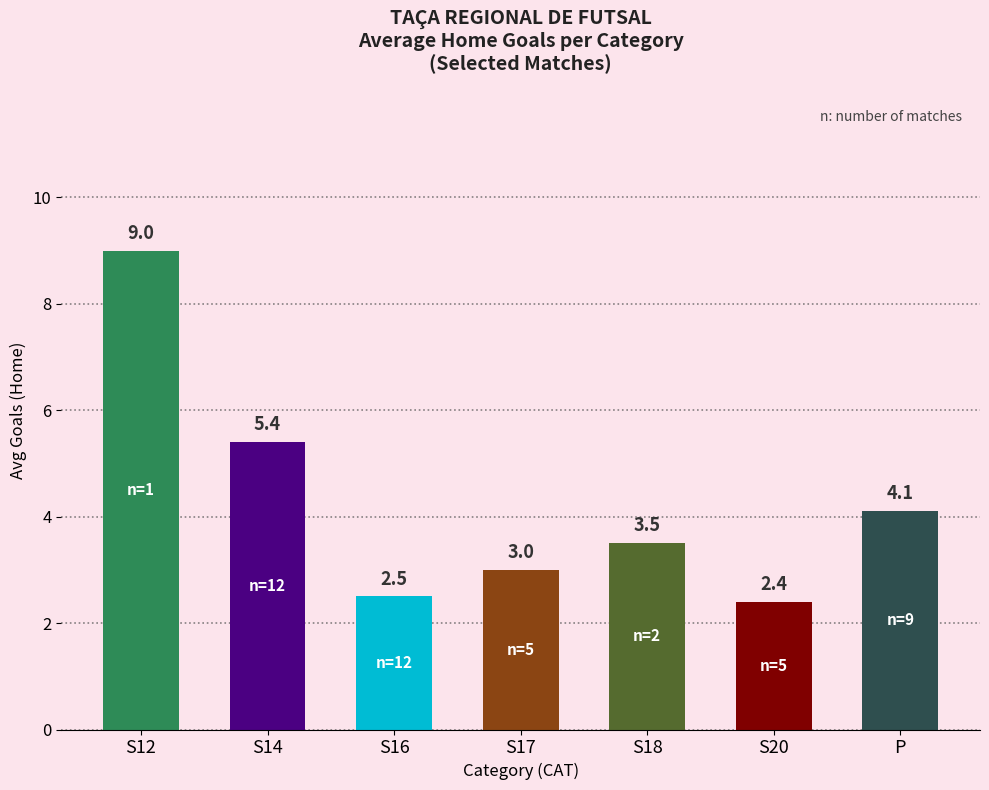

What is the value of the 7th bar from the left?

4.1